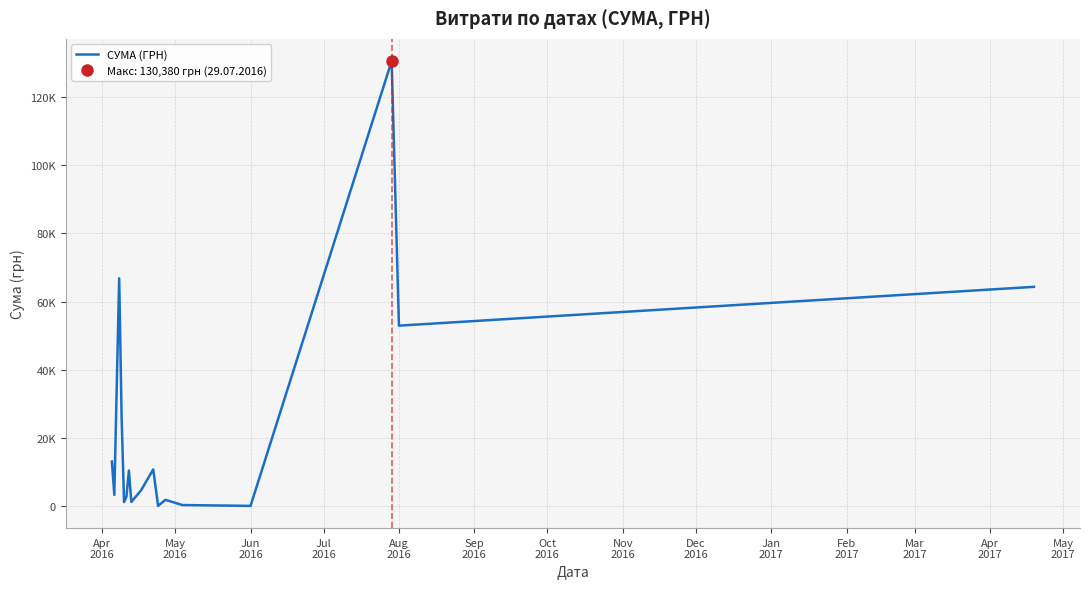

True or false: there are more than 0 points higher than both neighbors.

True